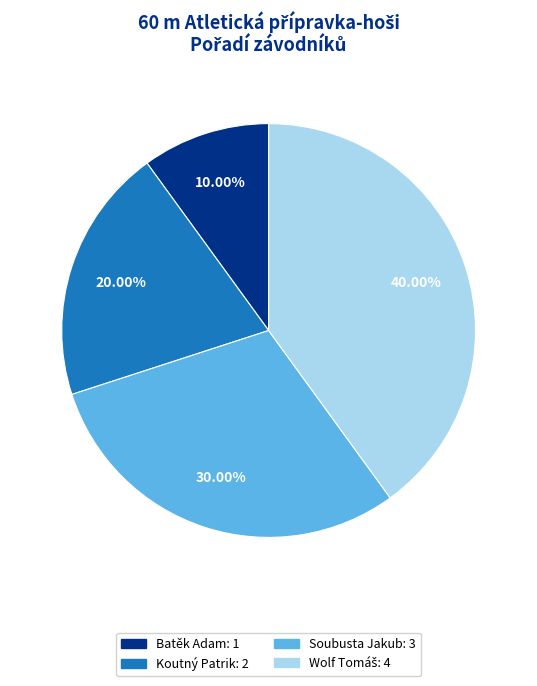

Which category has the smallest portion of the pie?

Batěk Adam